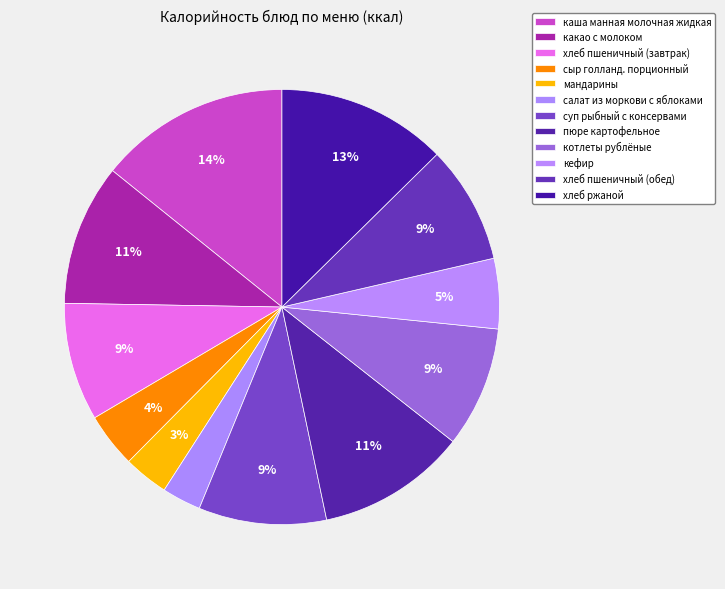

Count the number of slices in the pie.

12